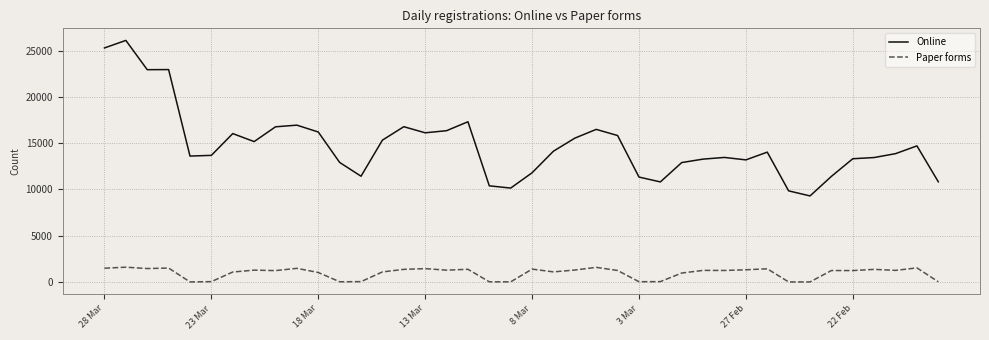

Does the chart display data point markers on the line(s)?

No